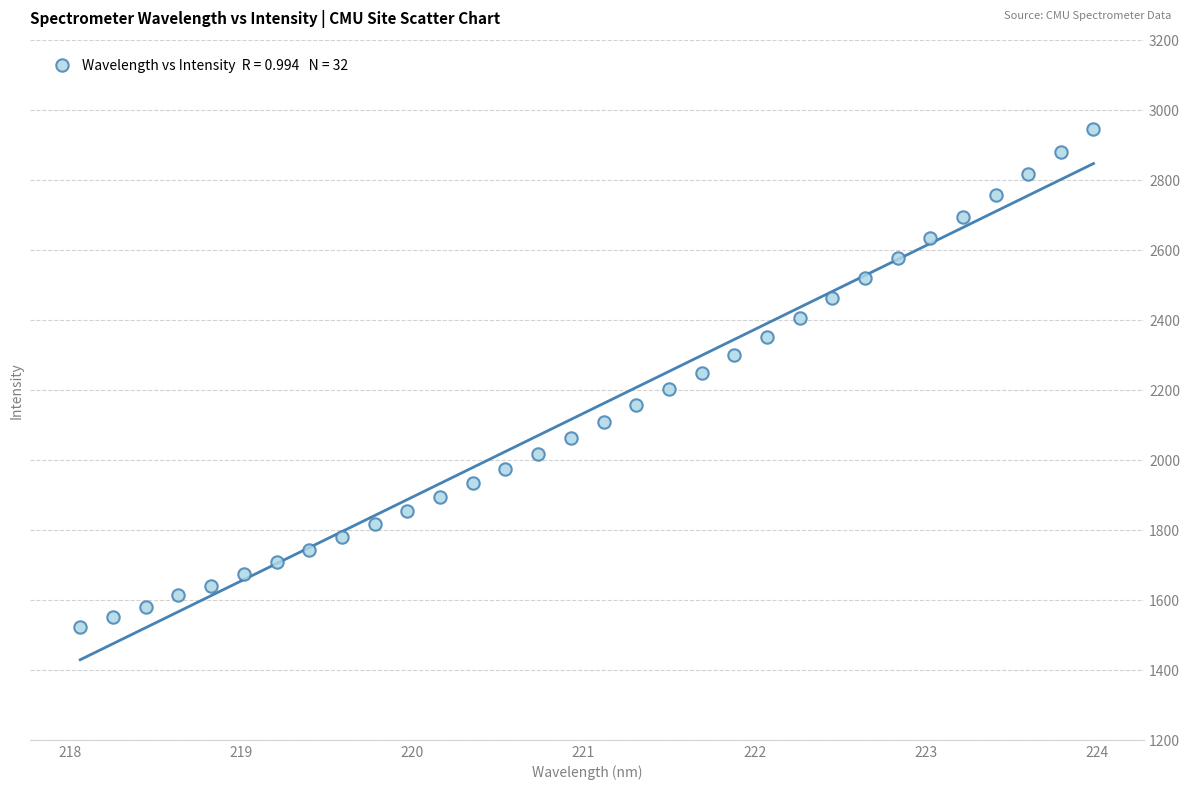

What is the range of X values (max minus min)?

5.9